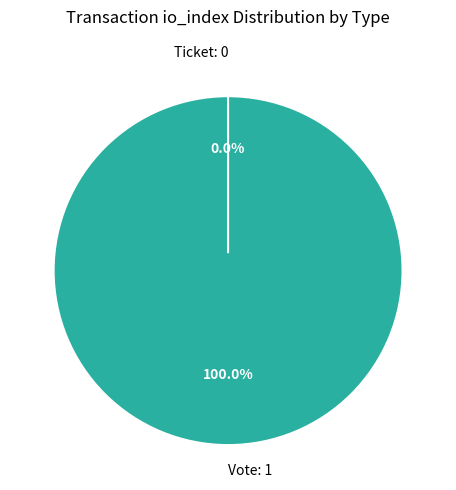

Which category accounts for the majority?

Vote (io_index=1)